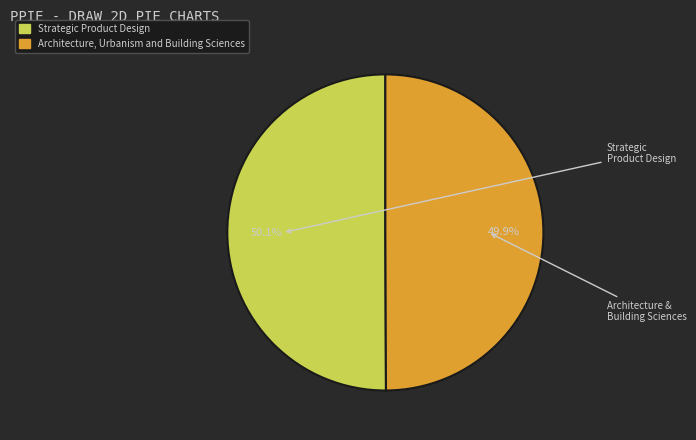

Which slice is the smallest?

Architecture, Urbanism and Building Sciences